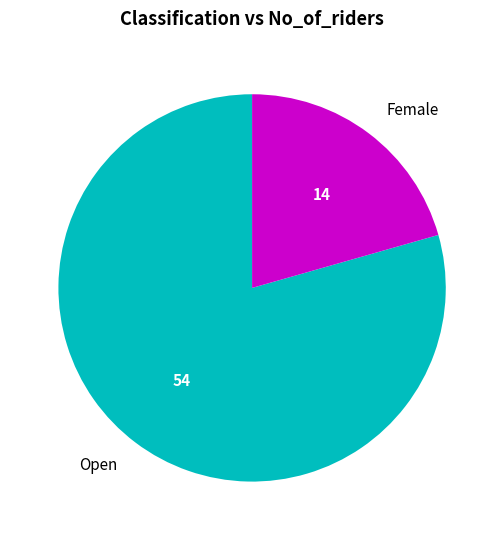

Between Open and Female, which is larger?

Open